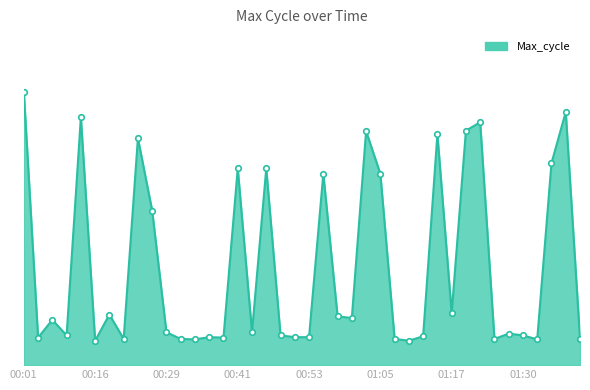

What is the sum of all values?

802796